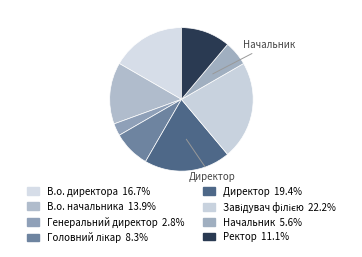

Count the number of slices in the pie.

8